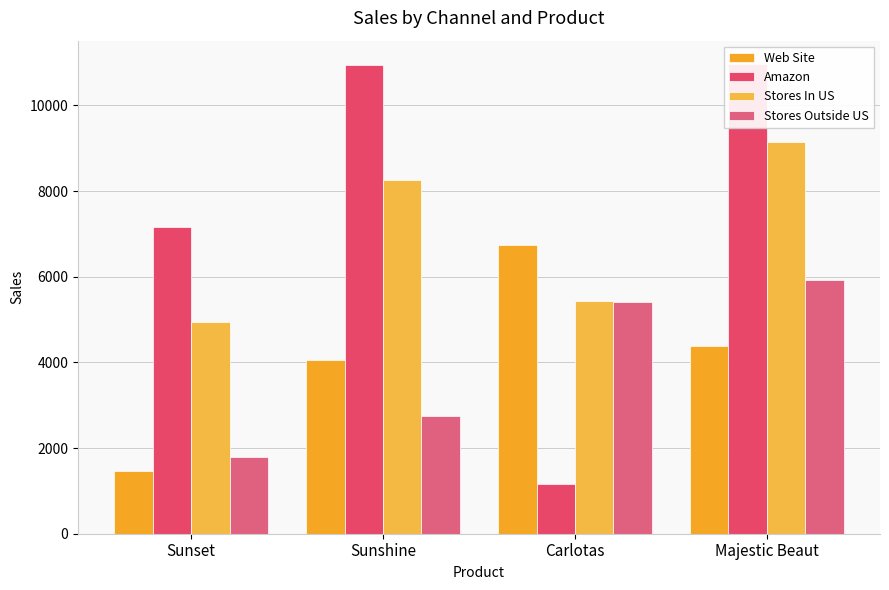

Which category has the lowest value in the Stores In US series?

Sunset